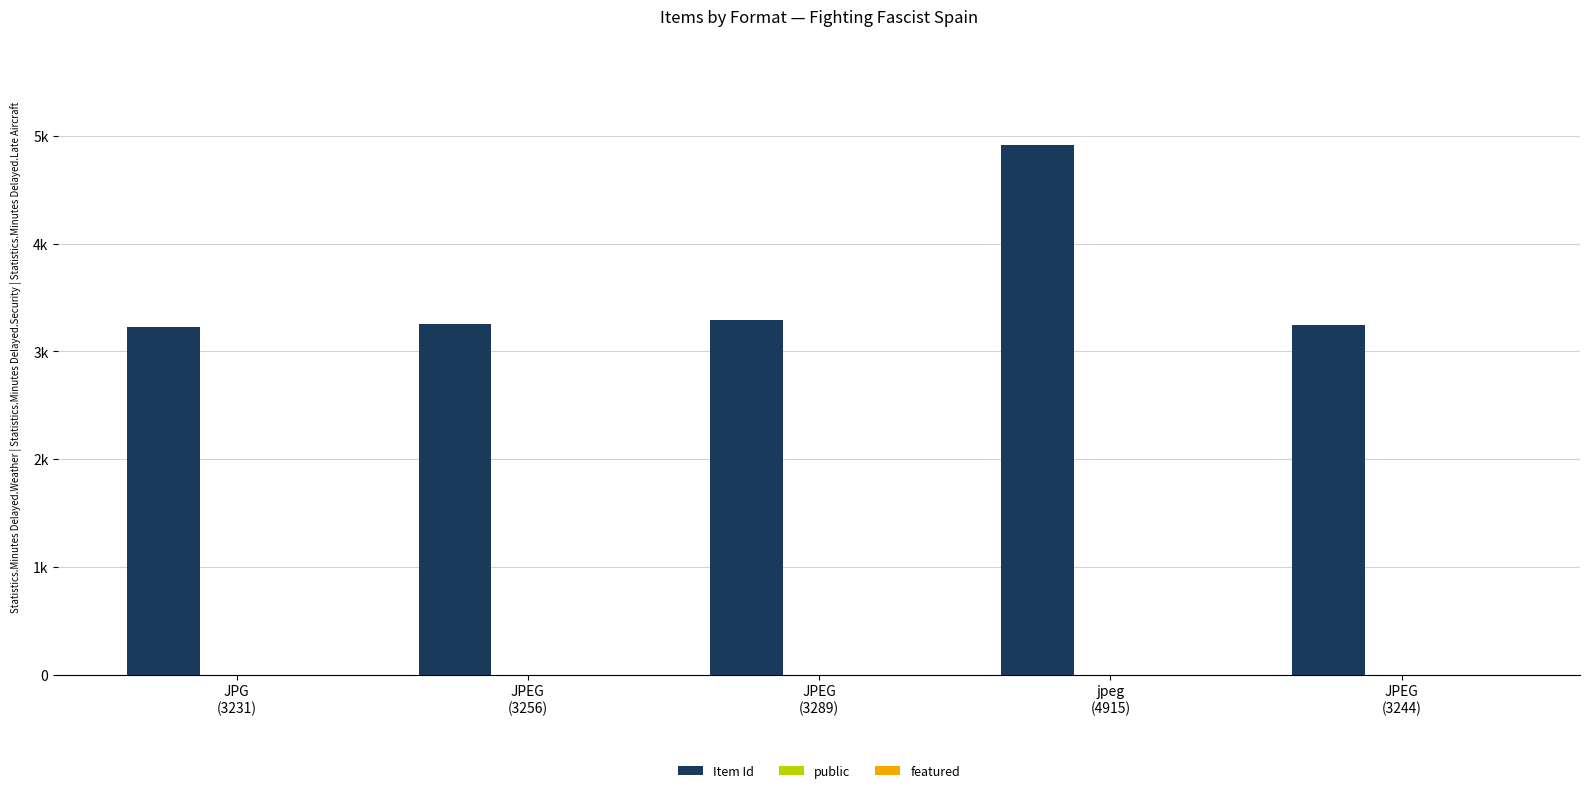

At which category is the sum across all series the highest?

jpeg
(4915)